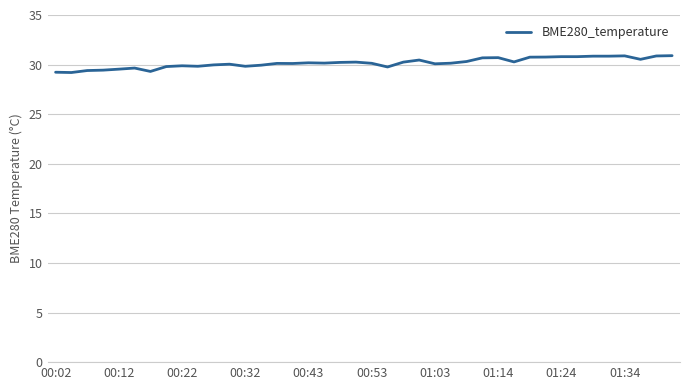

What is the maximum value shown in the chart?

30.9